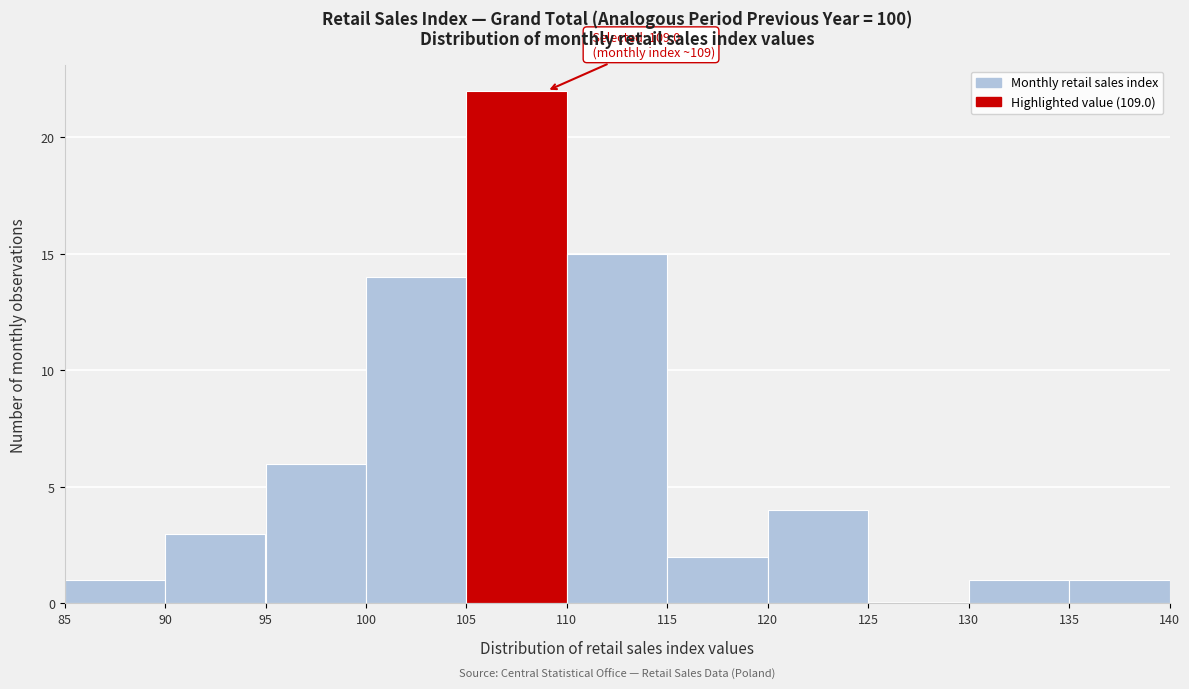

Which range on the x-axis has the tallest bar?

105 to 110